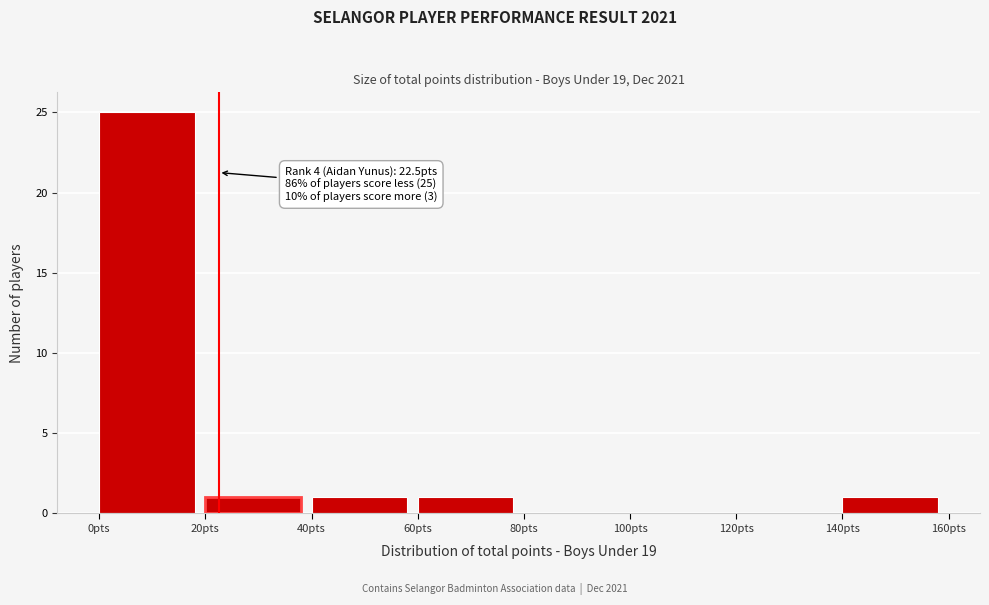

Which range on the x-axis has the tallest bar?

0 to 20